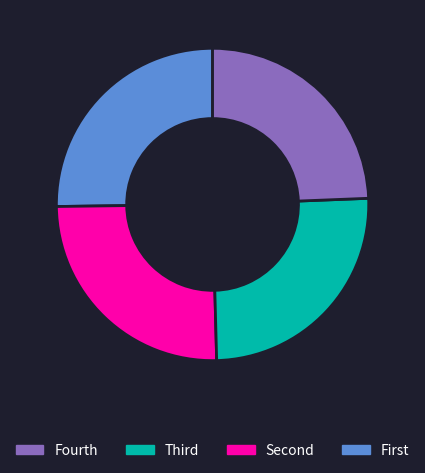

Is there a majority slice in this chart?

No